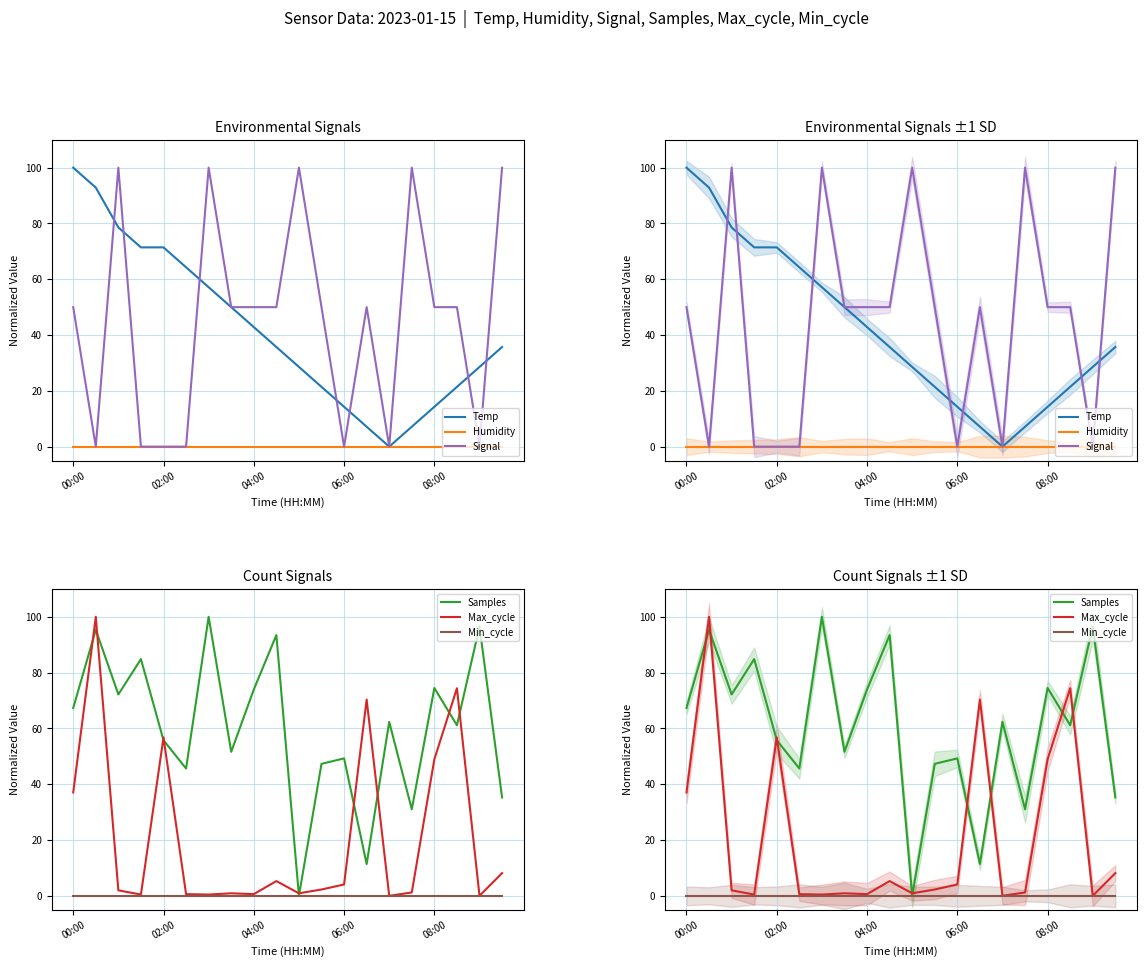

Does the chart display data point markers on the line(s)?

No